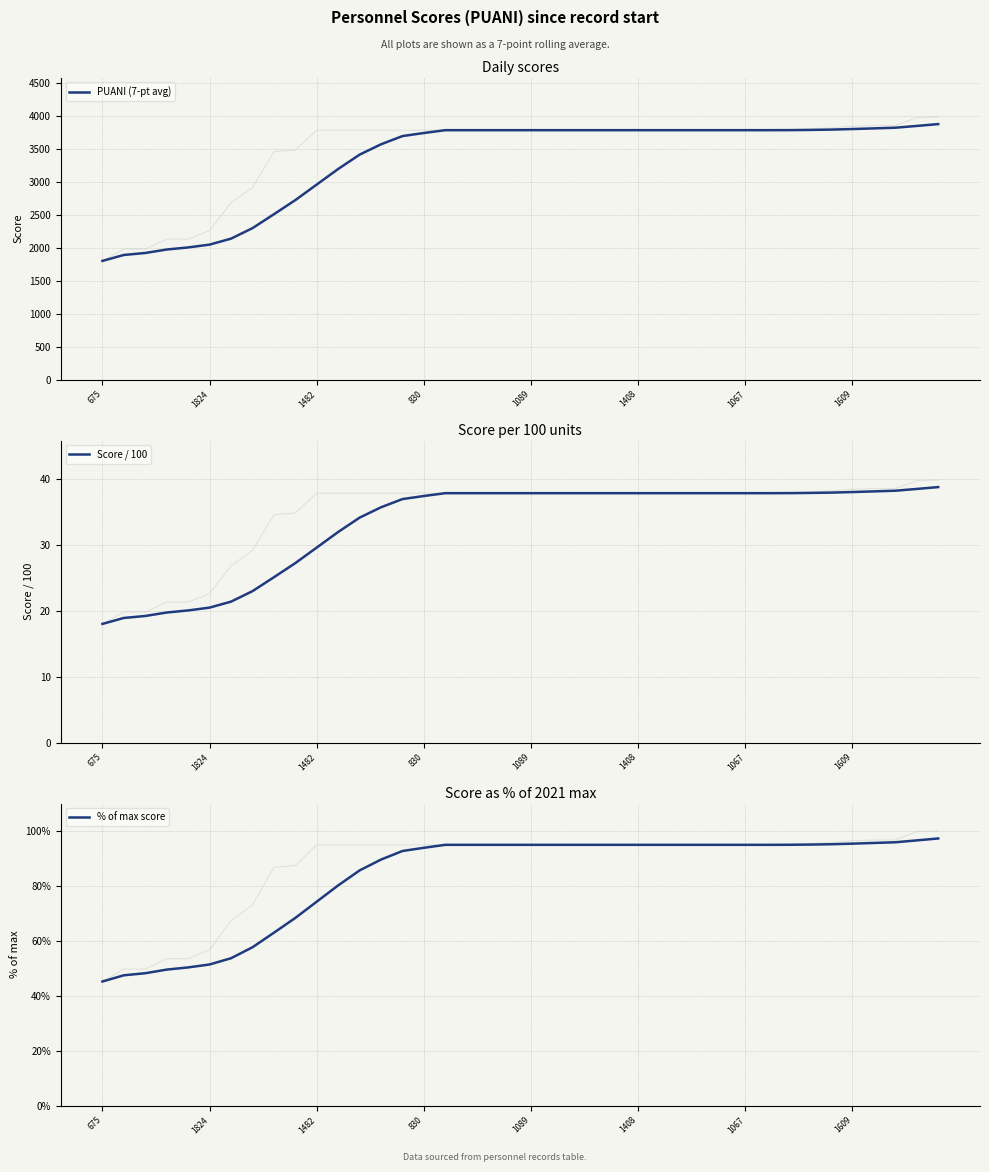

What is the average value of the % of max score series?

83.4